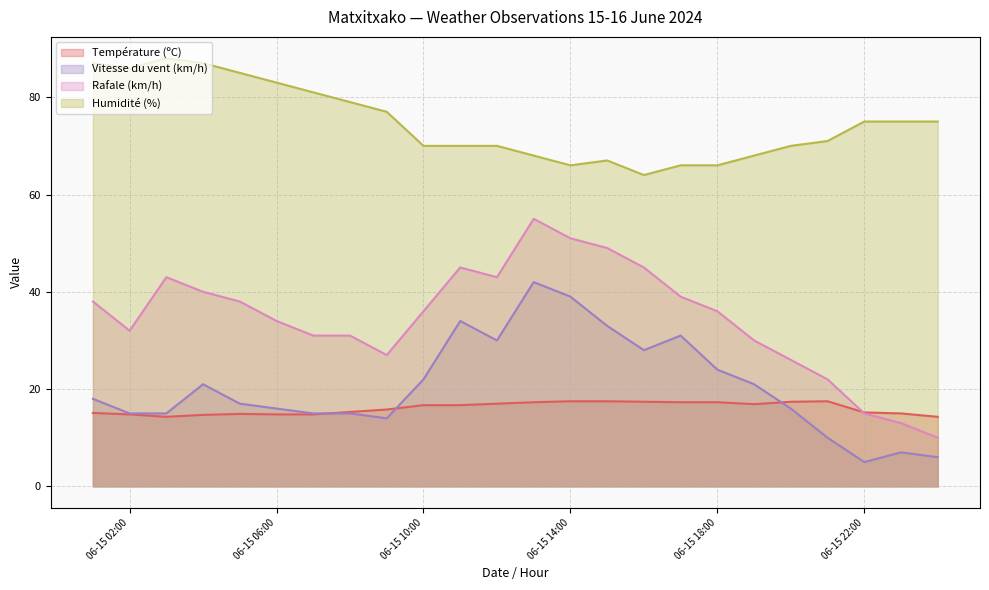

In Rafale (km/h), how many points are higher than both neighbors (excluding endpoints)?

3